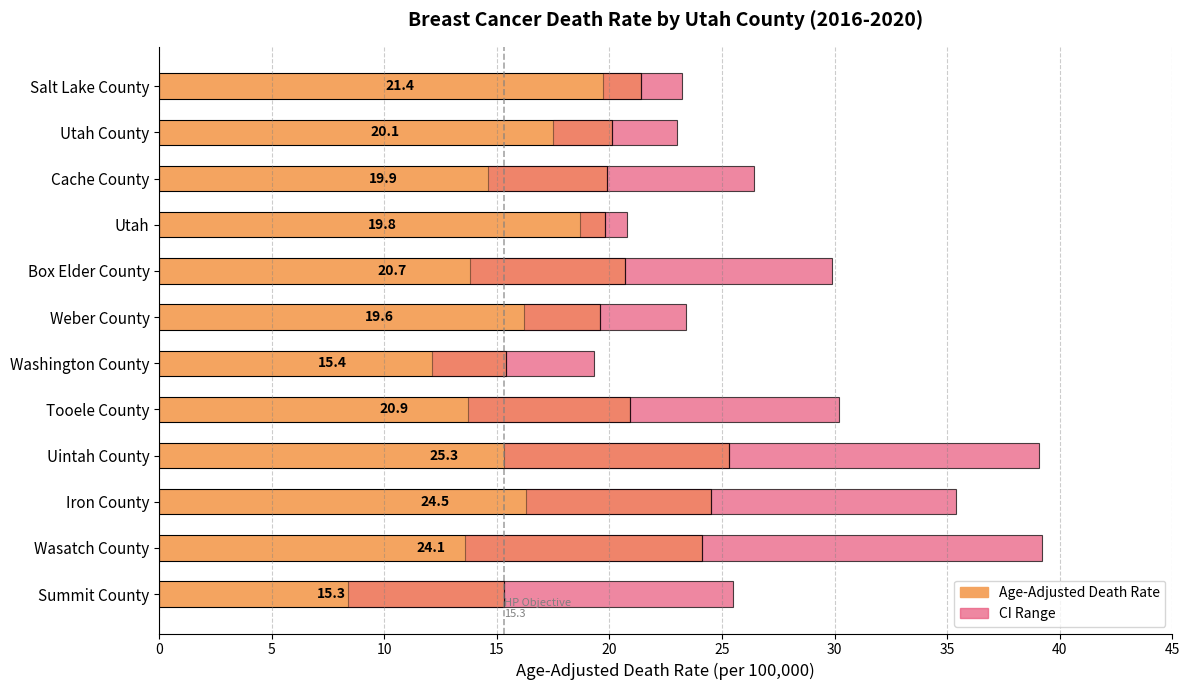

Which has a higher value, Tooele County or Uintah County?

Uintah County